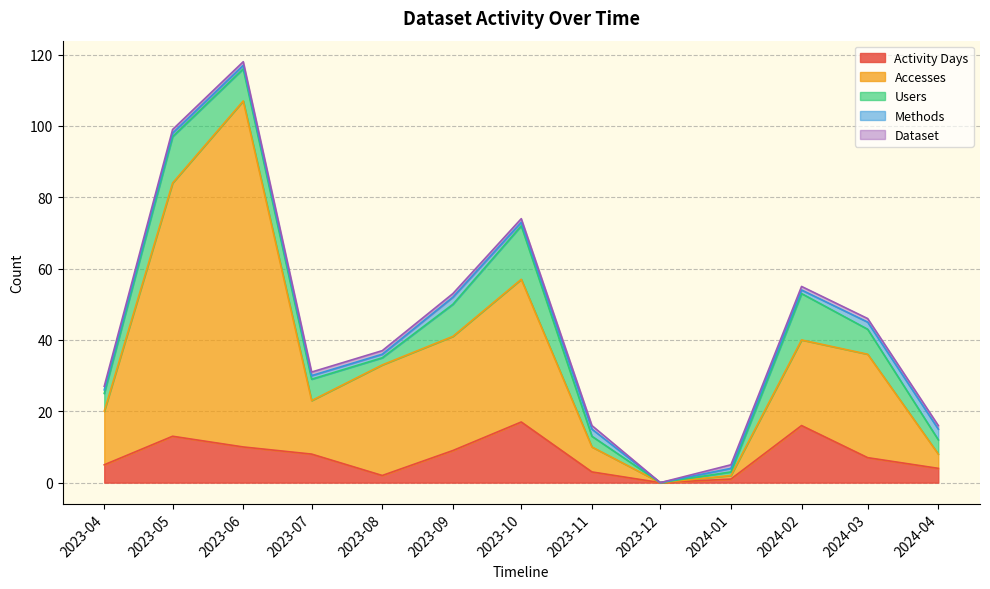

At how many categories does at least one series exceed 37?

3